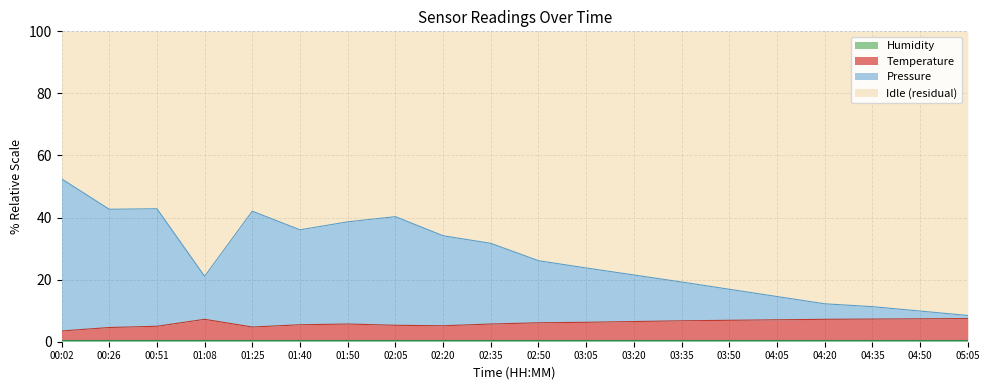

What is the label of the 20th point from the right?

00:02